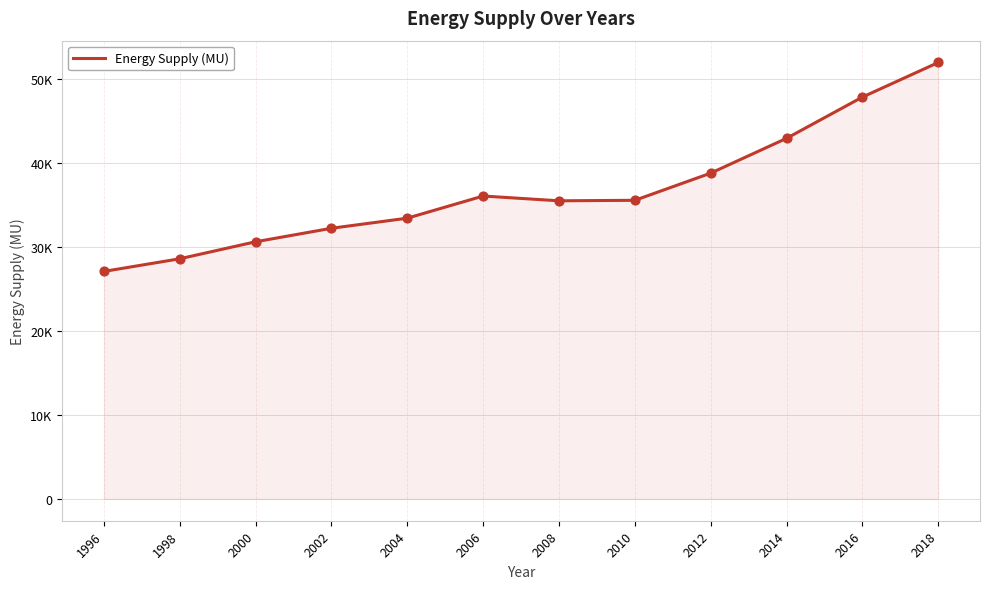

Approximately how many times larger is the value at 2004 compared to 2008?

0.9